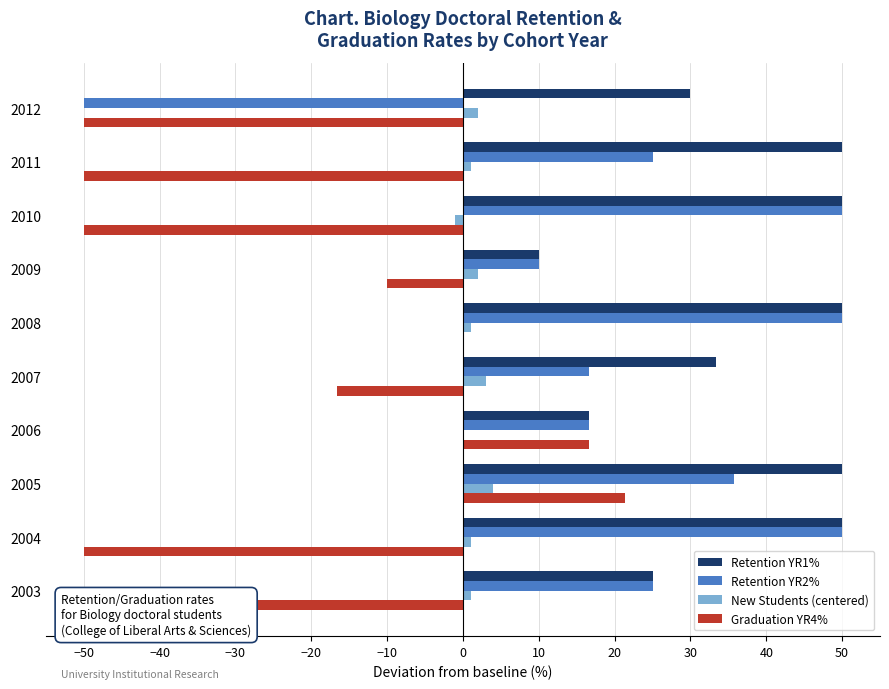

How many positive values does the Retention YR2% series have?

9